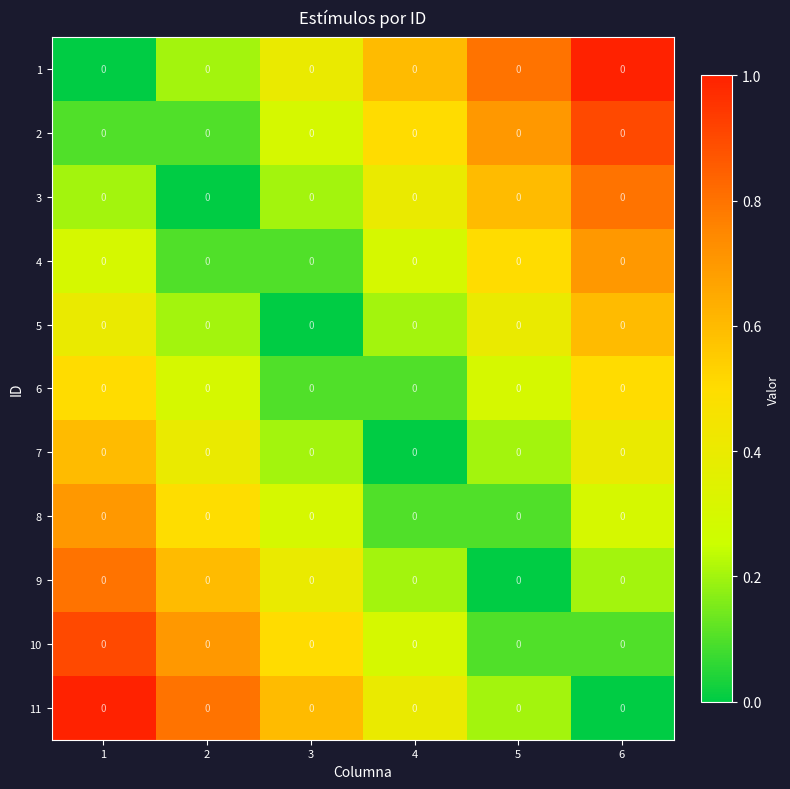

Is the value of 11 at 5 greater than the value of 1 at 5?

No